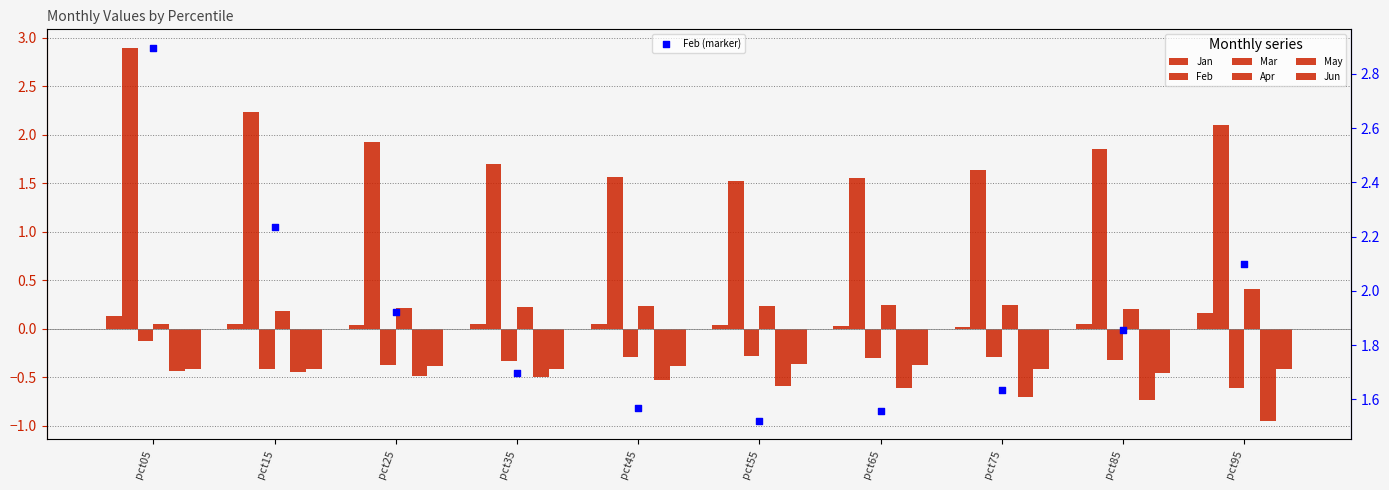

Which series reaches the minimum Y coordinate?

May